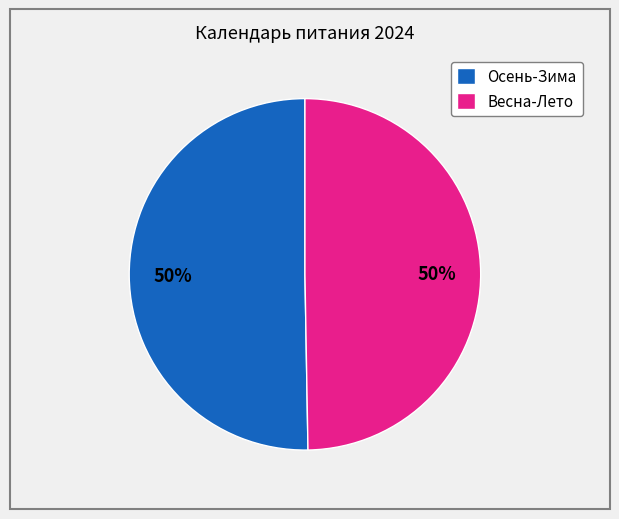

Is the sum of Весна-Лето and Осень-Зима greater than half?

Yes